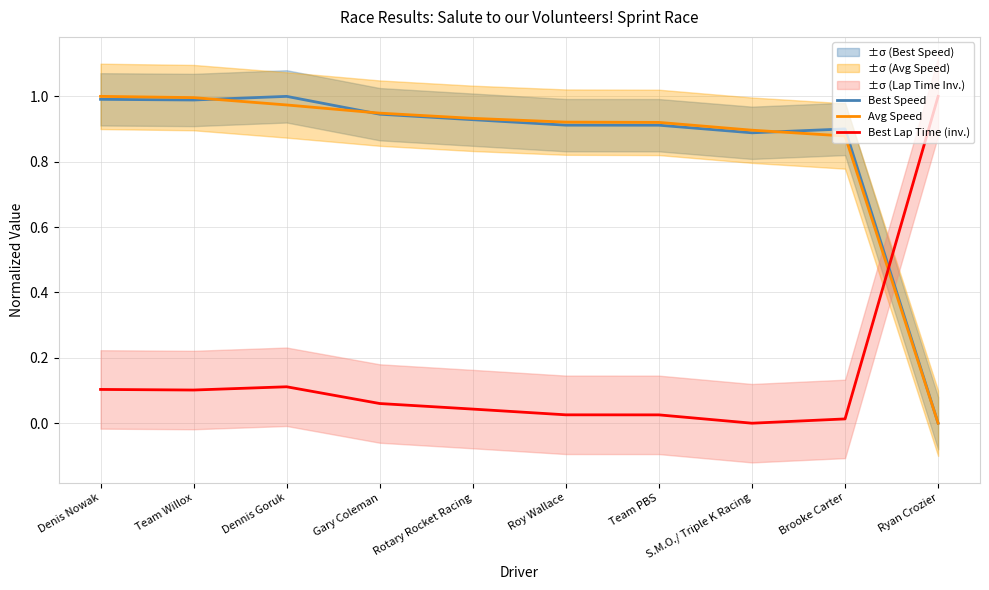

What is the label of the 9th point from the left?

Brooke Carter